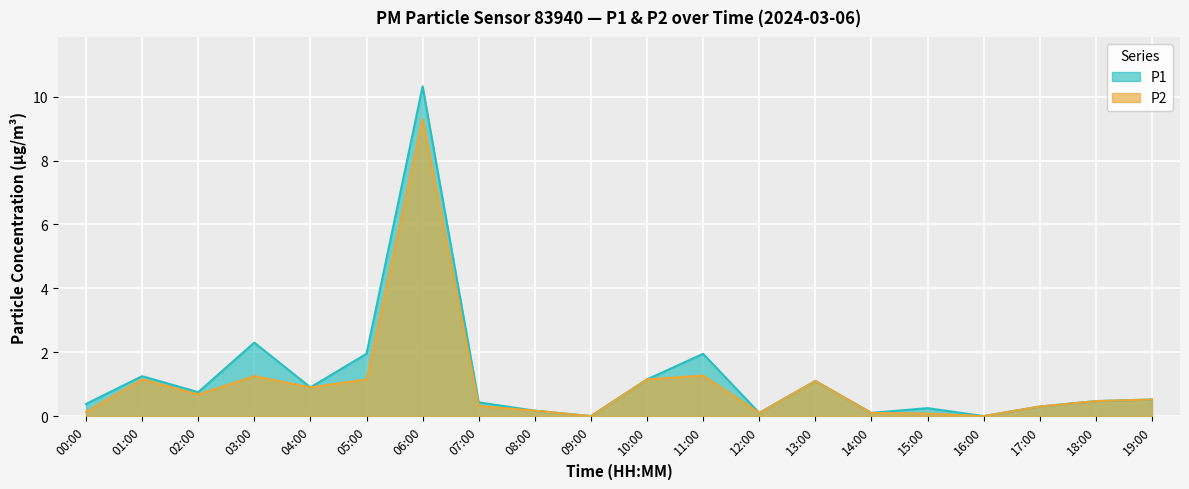

How many values in the P1 series exceed 0?

18